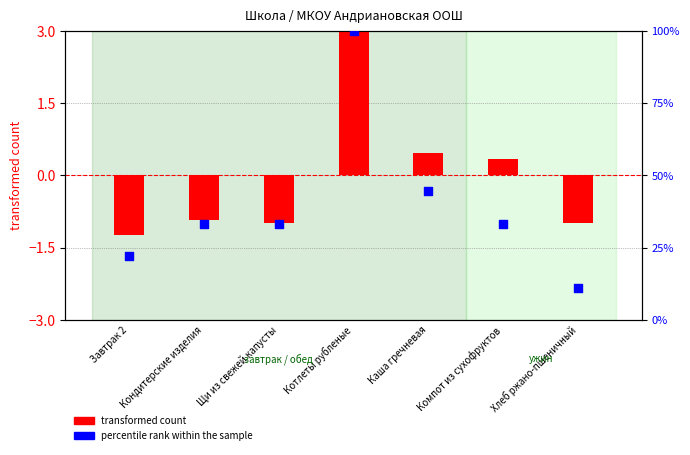

Which series reaches the minimum Y coordinate?

transformed count